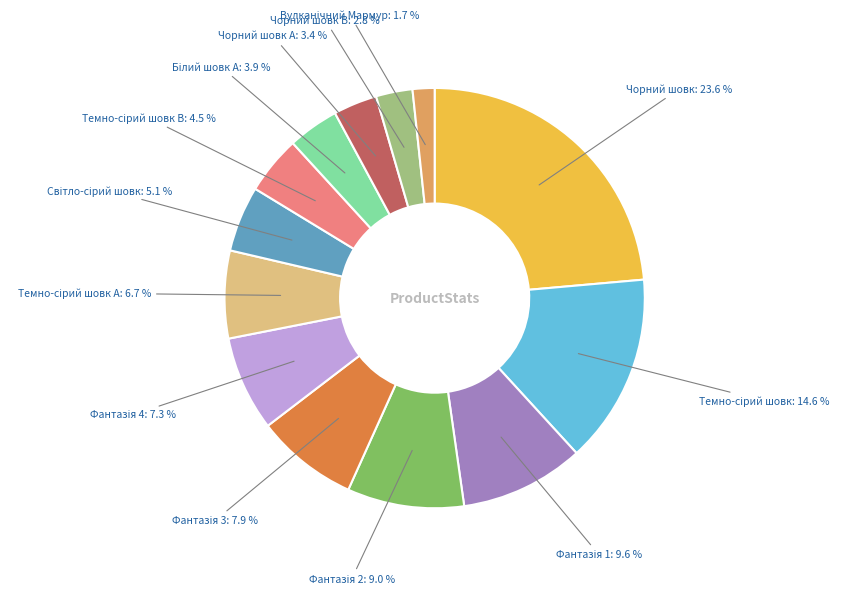

Is there a majority slice in this chart?

No